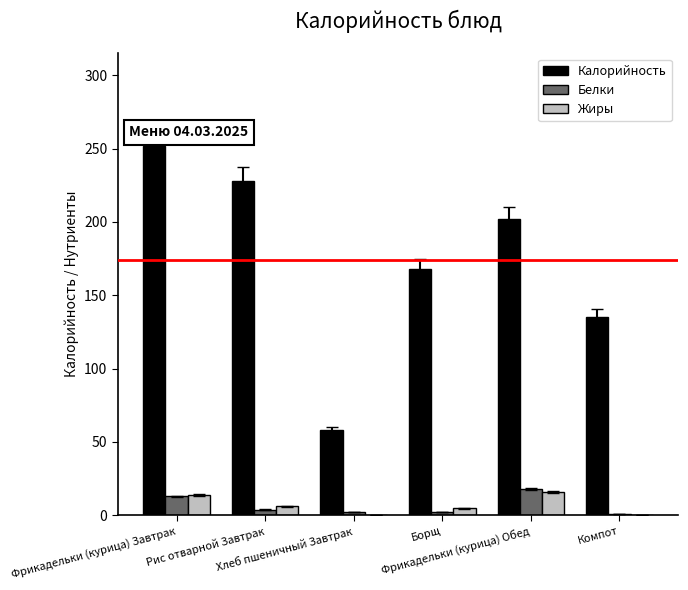

Count the number of categories in the chart.

6